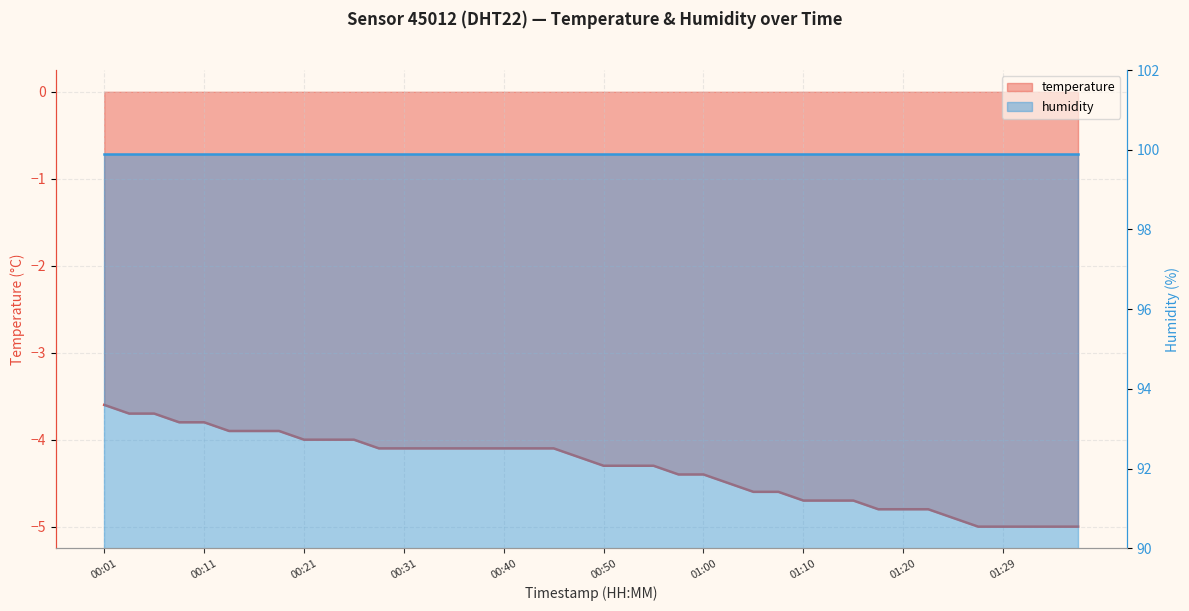

Reading right to left, extract all data points from this chart.

01:37=-5.0	01:34=-5.0	01:32=-5.0	01:29=-5.0	01:27=-5.0	01:24=-4.9	01:22=-4.8	01:20=-4.8	01:17=-4.8	01:15=-4.7	01:12=-4.7	01:10=-4.7	01:07=-4.6	01:05=-4.6	01:02=-4.5	01:00=-4.4	00:57=-4.4	00:55=-4.3	00:53=-4.3	00:50=-4.3	00:48=-4.2	00:45=-4.1	00:43=-4.1	00:40=-4.1	00:38=-4.1	00:36=-4.1	00:33=-4.1	00:31=-4.1	00:28=-4.1	00:26=-4.0	00:23=-4.0	00:21=-4.0	00:18=-3.9	00:16=-3.9	00:13=-3.9	00:11=-3.8	00:09=-3.8	00:06=-3.7	00:04=-3.7	00:01=-3.6